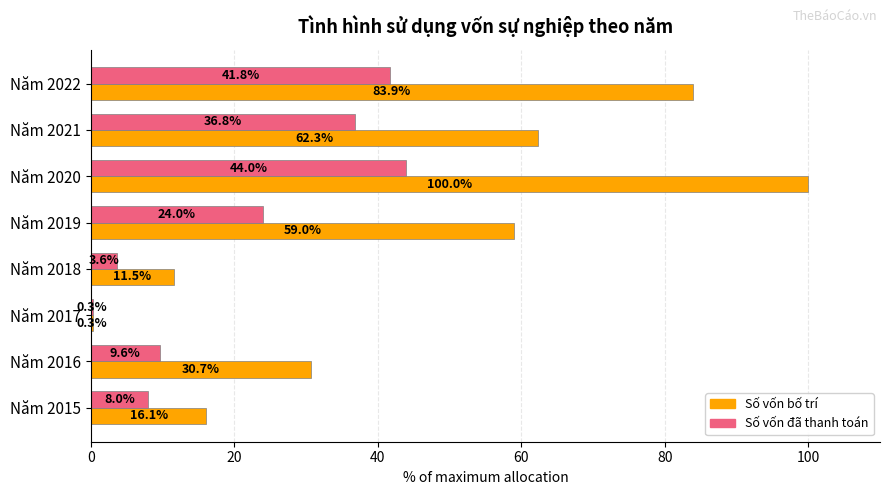

Between Năm 2016 and Năm 2017, which series saw the biggest shift?

Số vốn bố trí